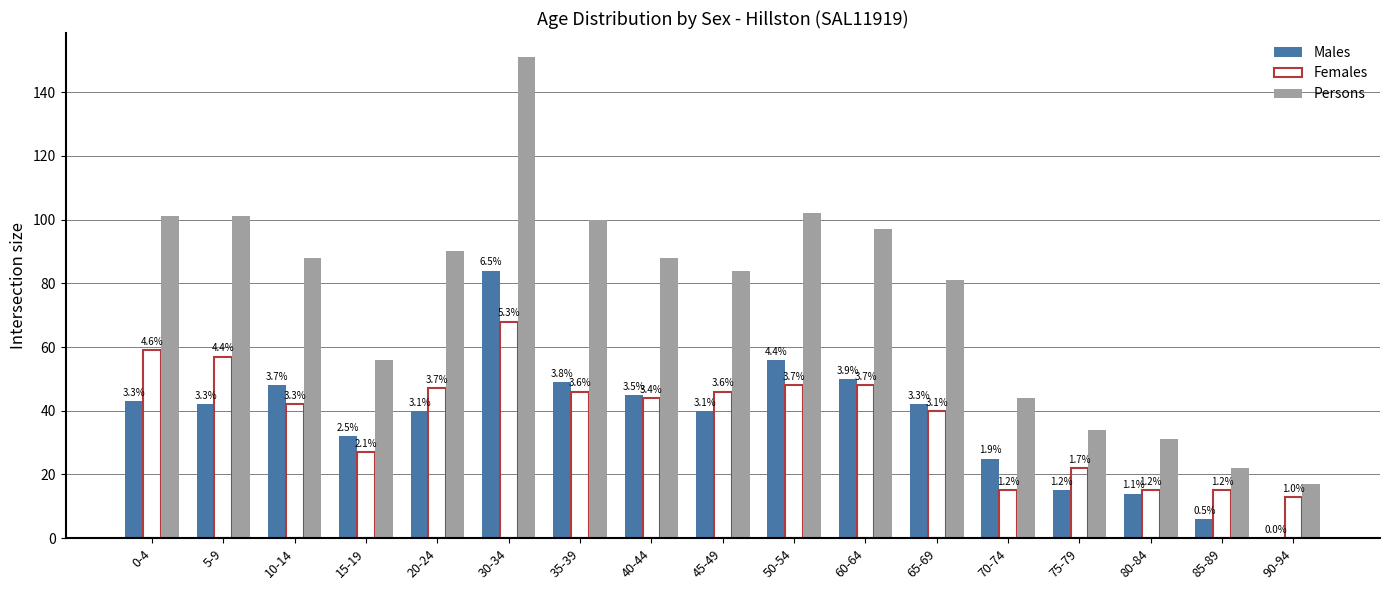

What is the spread (max minus min) of values at 35-39?

54